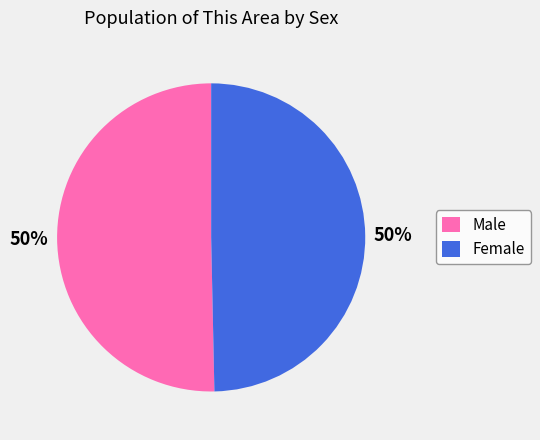

To the nearest percent, what portion does Male represent?

50%